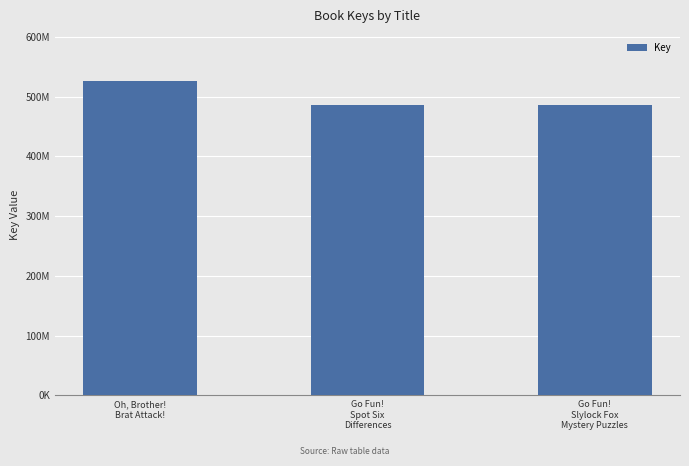

What is the value of the 2nd bar from the left?

486560965